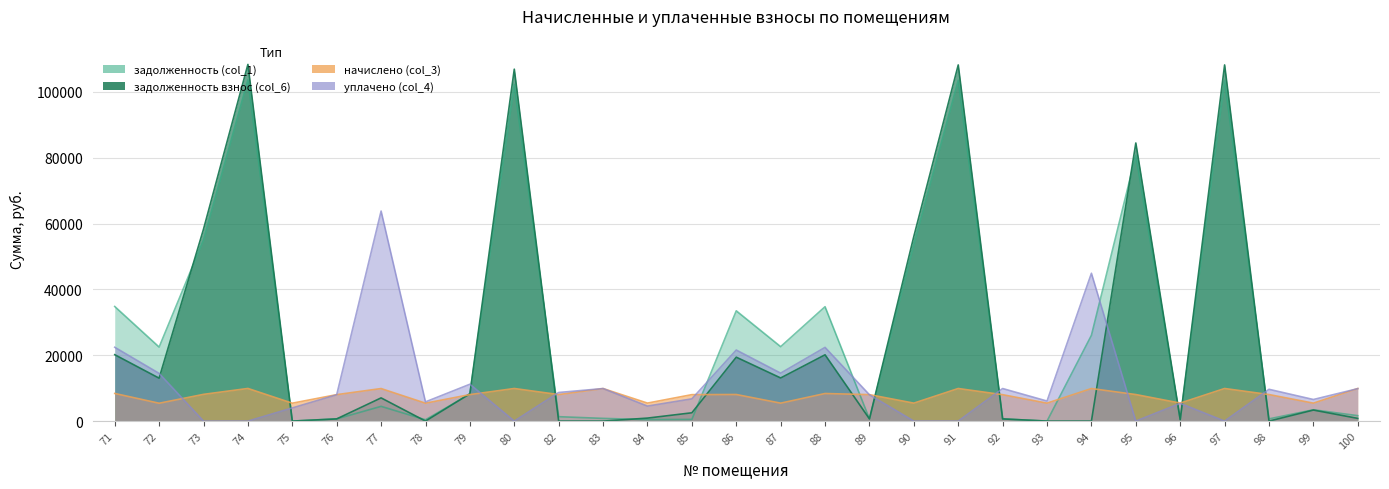

How many lines are shown in the chart?

4